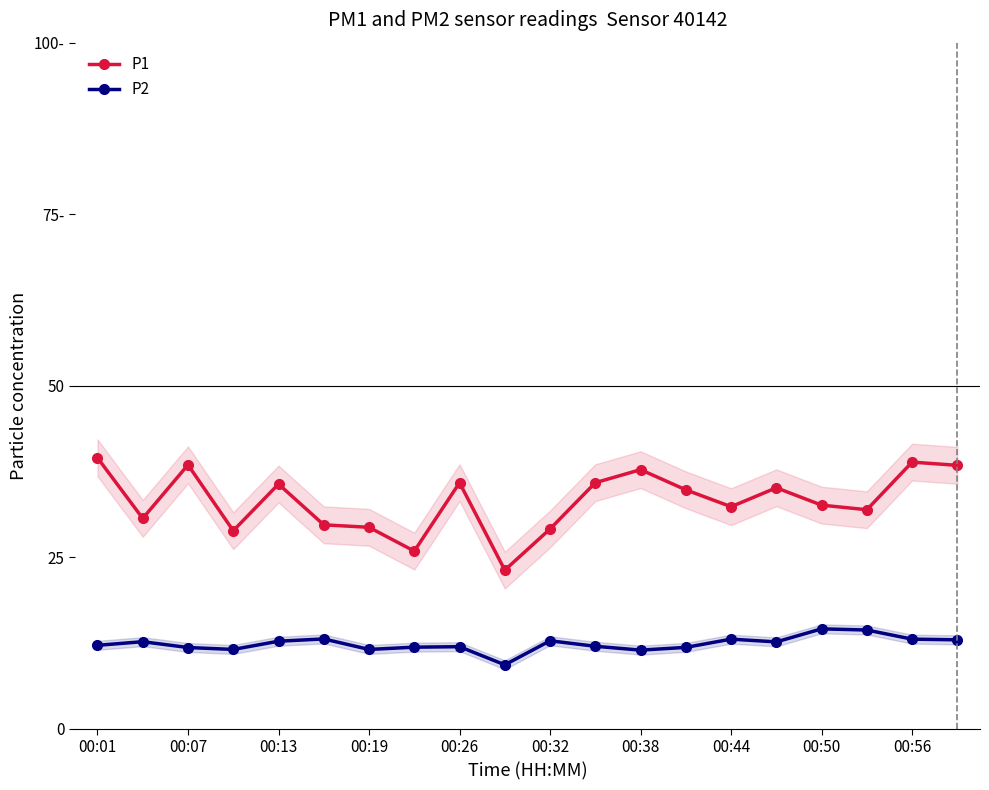

What are all the series names shown in the legend?

P1, P2